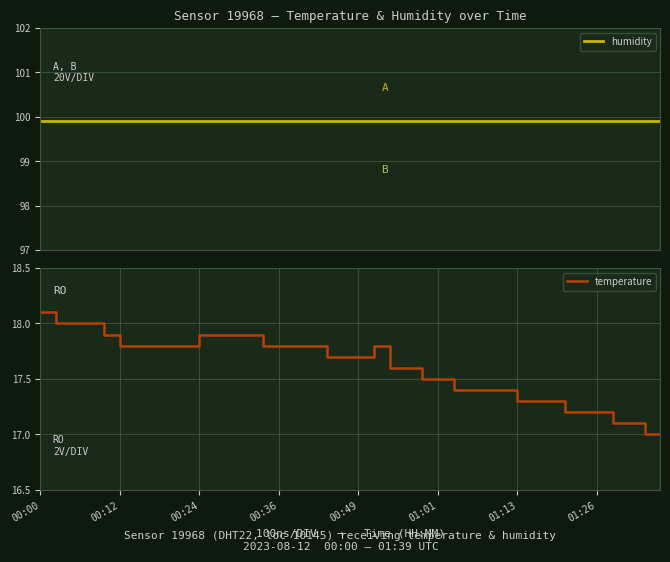

Is this an area chart (filled region under the line)?

No